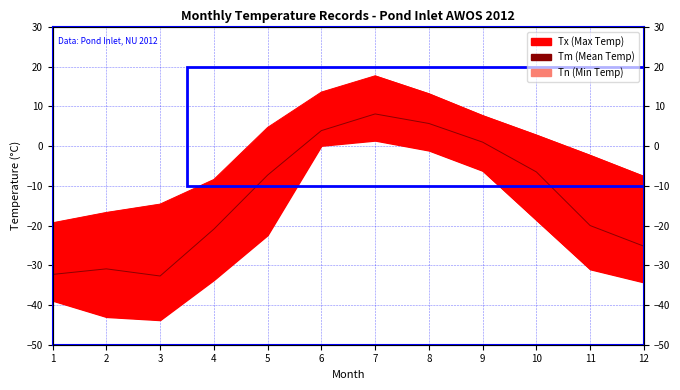

At how many categories does at least one series exceed -43?

12